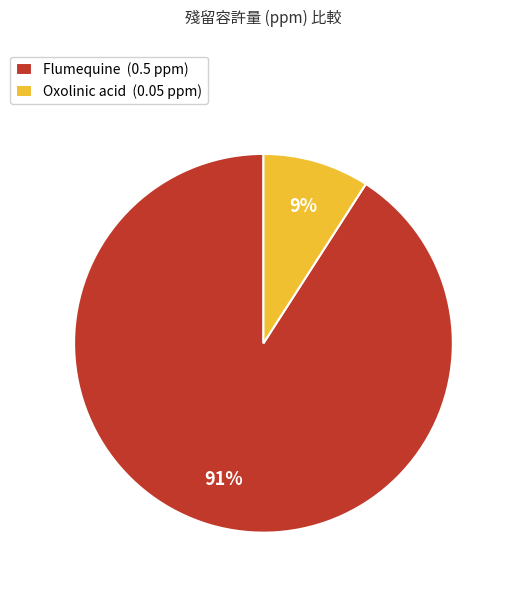

Count the number of slices in the pie.

2